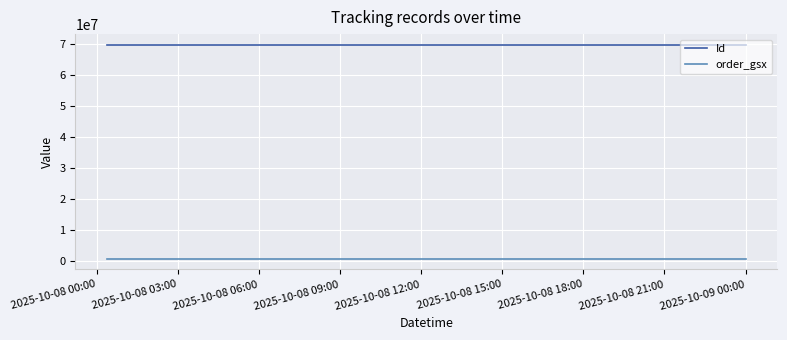

Rank the series by their average value, from lowest to highest.

order_gsx, Id